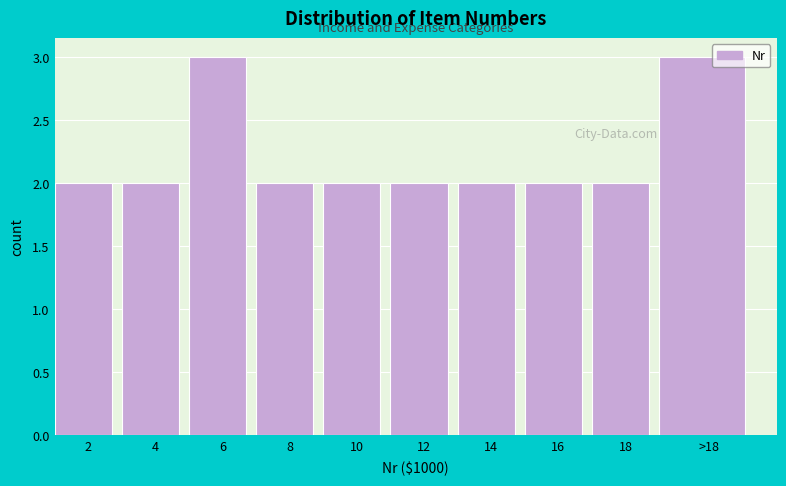

Reading right to left, what are all the values shown in this chart?

3	2	2	2	2	2	2	3	2	2